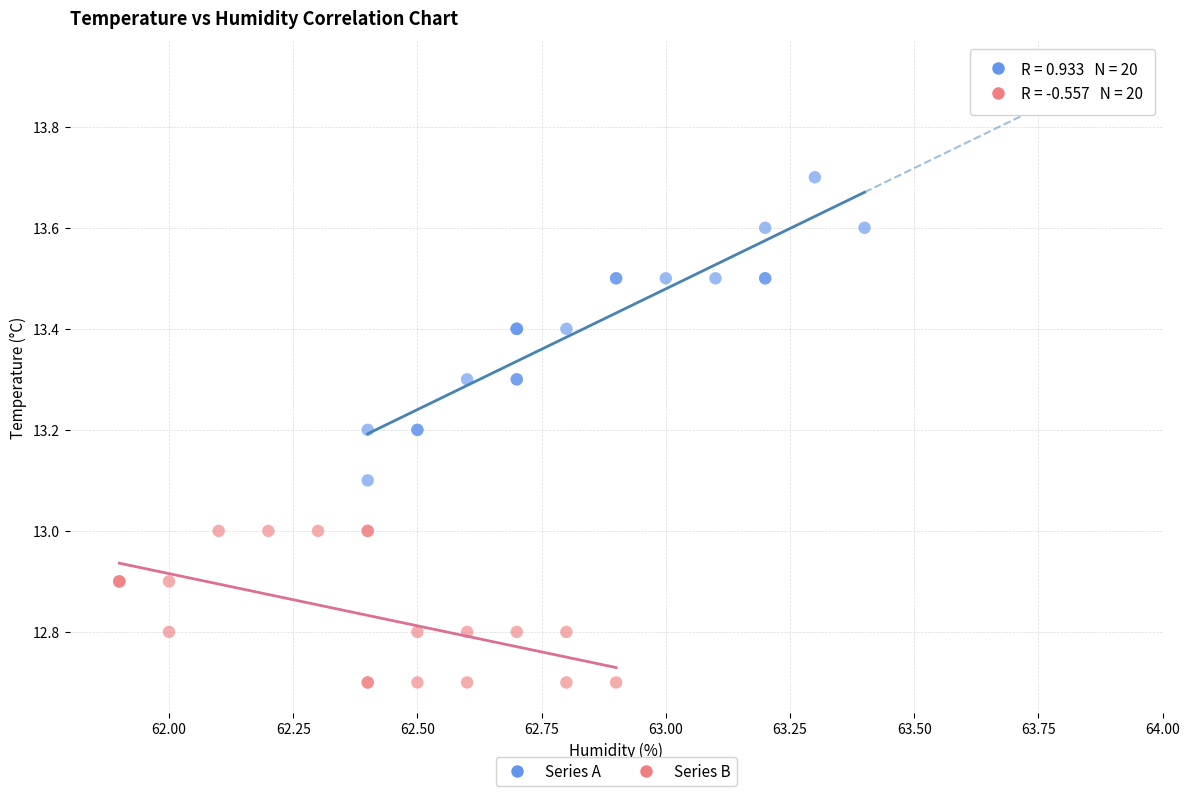

Which series has the largest Y range (max minus min)?

Series A